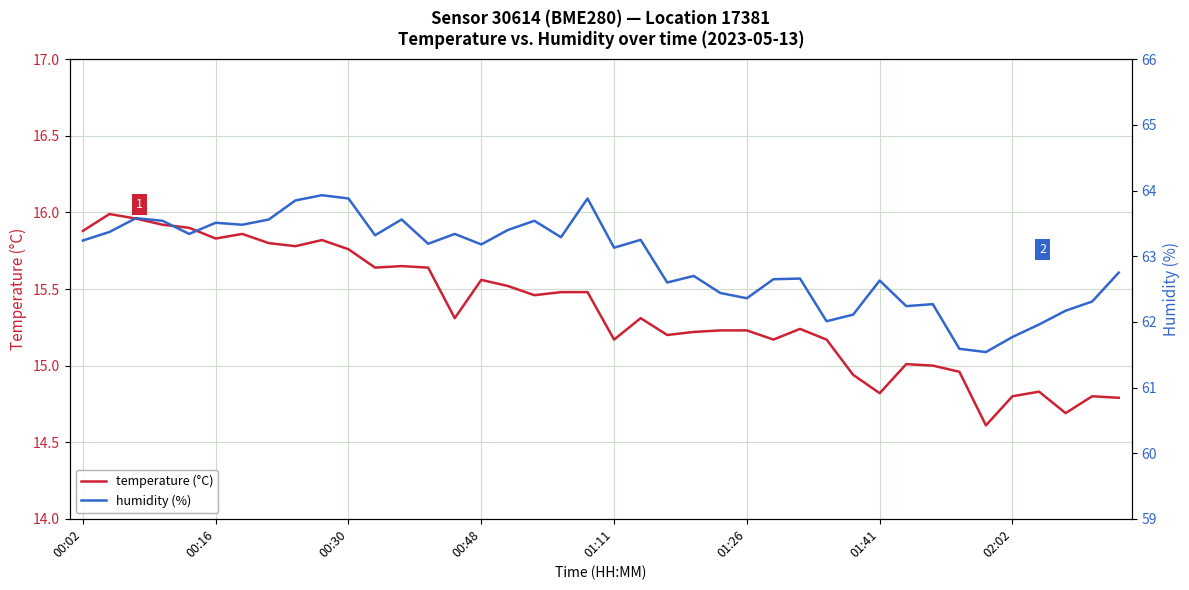

What is the approximate value of humidity (%) at 31?

62.2